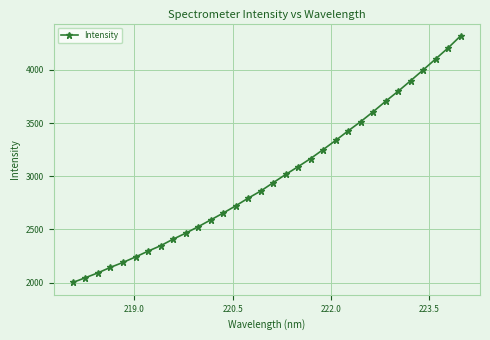

What is the minimum value shown in the chart?

2001.0